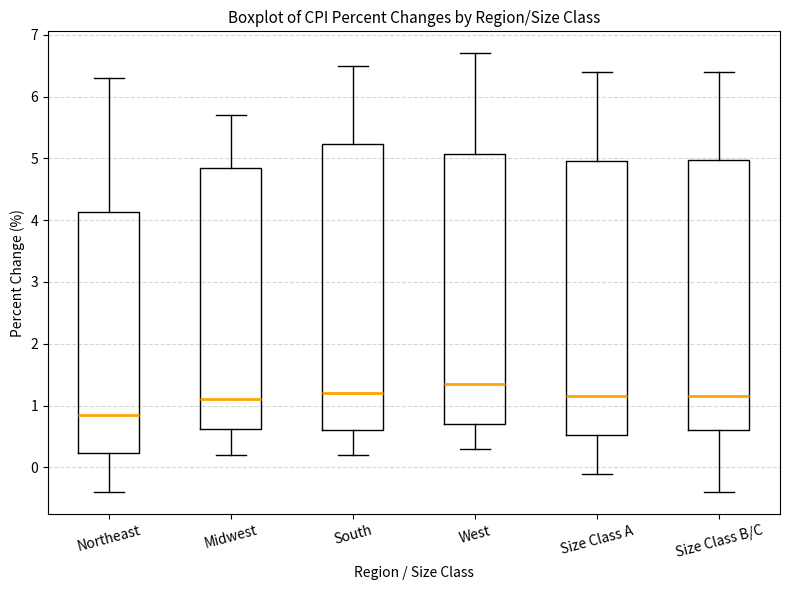

Reading left to right, transcribe this box plot: for each box, give where its median line is, the range the box spans, and where its two whiskers end, as read against the y-axis. The values are not printed on the chart, so give them approximately, as read against the axis.

Northeast: median 0.9, box 0.2 to 4.1, whiskers -0.4 to 6.3
Midwest: median 1.1, box 0.6 to 4.9, whiskers 0.2 to 5.7
South: median 1.2, box 0.6 to 5.2, whiskers 0.2 to 6.5
West: median 1.4, box 0.7 to 5.1, whiskers 0.3 to 6.7
Size Class A: median 1.2, box 0.5 to 5.0, whiskers -0.1 to 6.4
Size Class B/C: median 1.2, box 0.6 to 5.0, whiskers -0.4 to 6.4